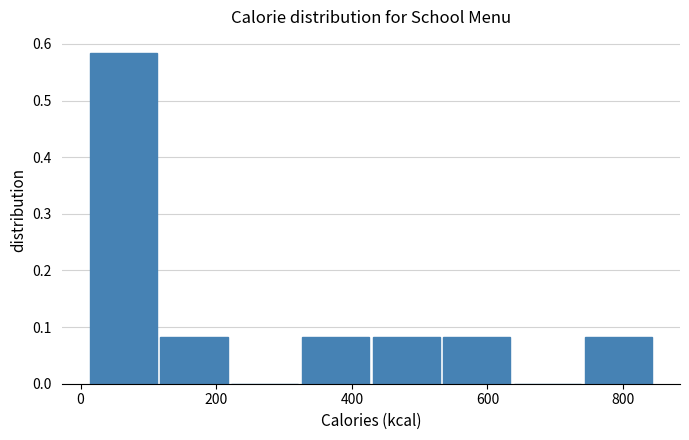

Reading left to right, transcribe this chart: for each bar, give the range it covers on the x-axis and its height. Neither the bar edges nor the heights are printed on the chart, so give them approximately, as read against the axes.

20 to 120: 0.58
120 to 220: 0.08
220 to 320: 0
320 to 420: 0.08
420 to 540: 0.08
540 to 640: 0.08
640 to 740: 0
740 to 840: 0.08